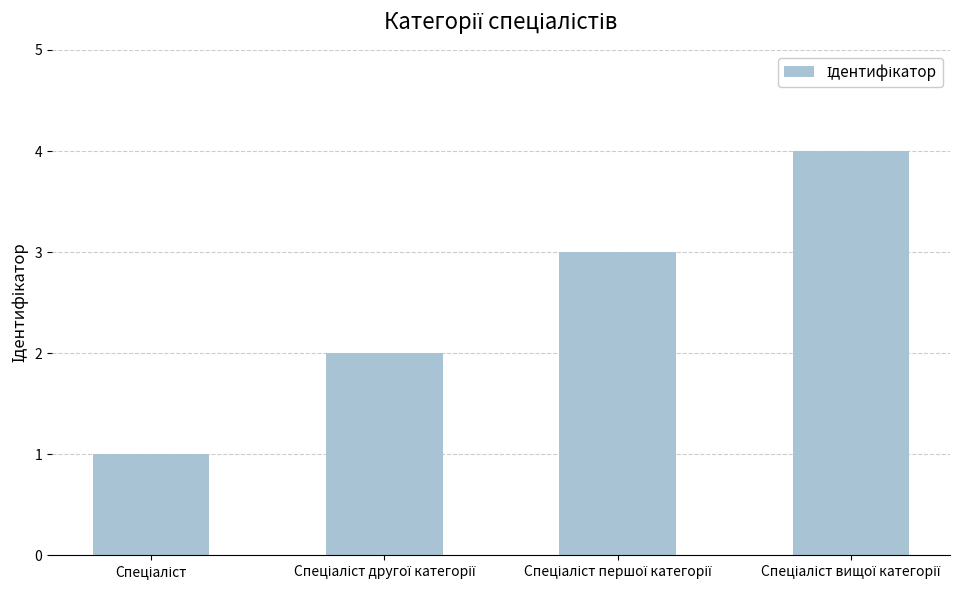

What is the difference between the maximum and minimum values?

3